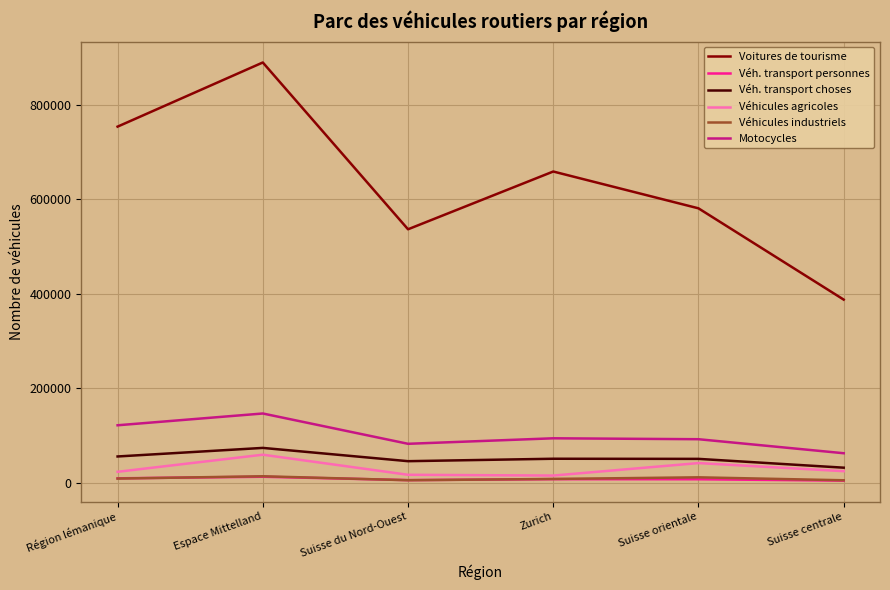

The value of Véhicules agricoles at Suisse orientale is 41862. True or false?

True